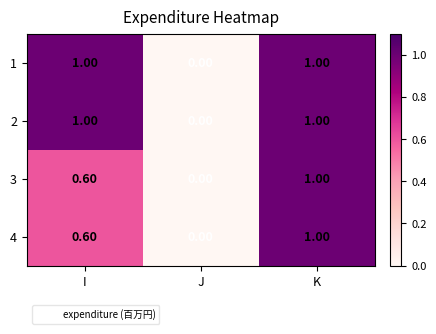

Is the value of 3 at J greater than the value of 4 at K?

No